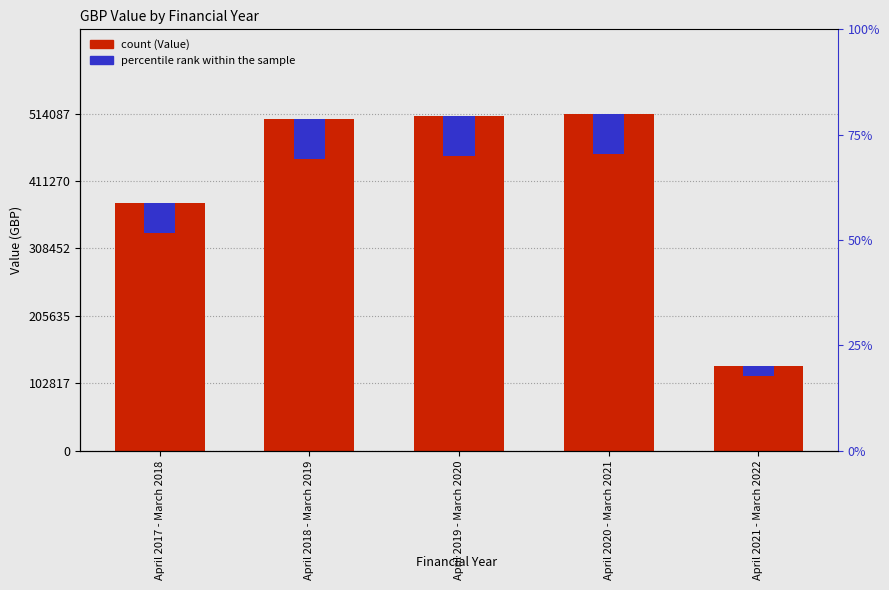

What is the sum of the Value values at April 2020 - March 2021 and April 2018 - March 2019?

1019946.8